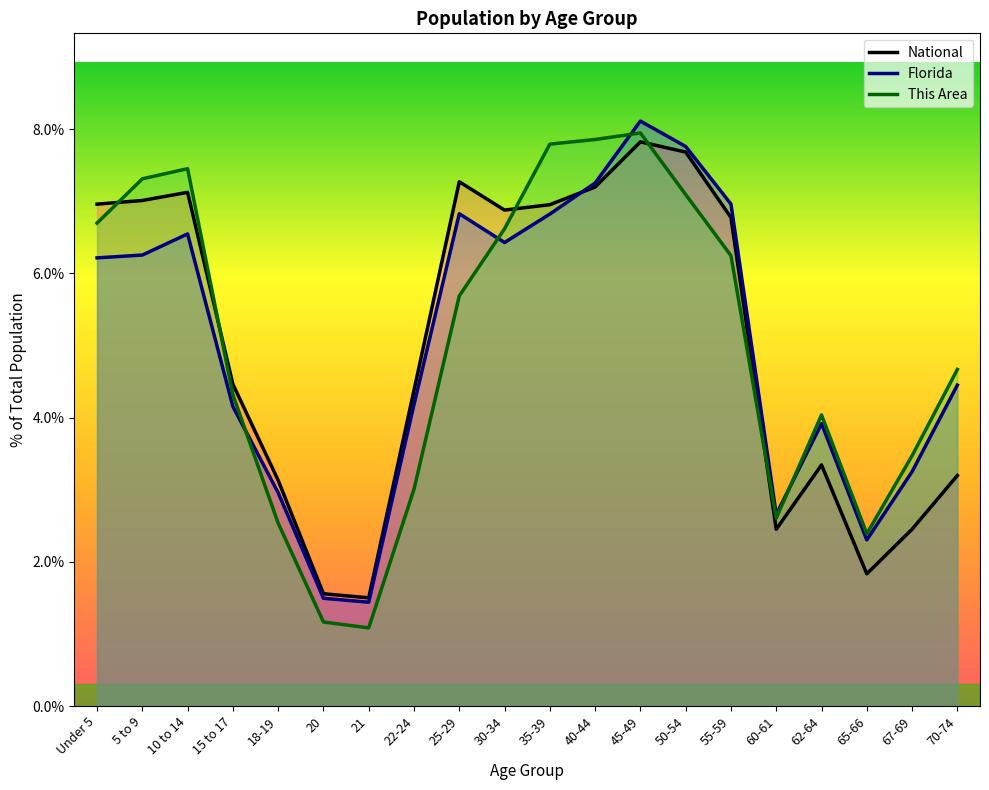

How many interior local peaks does the This Area series have?

3